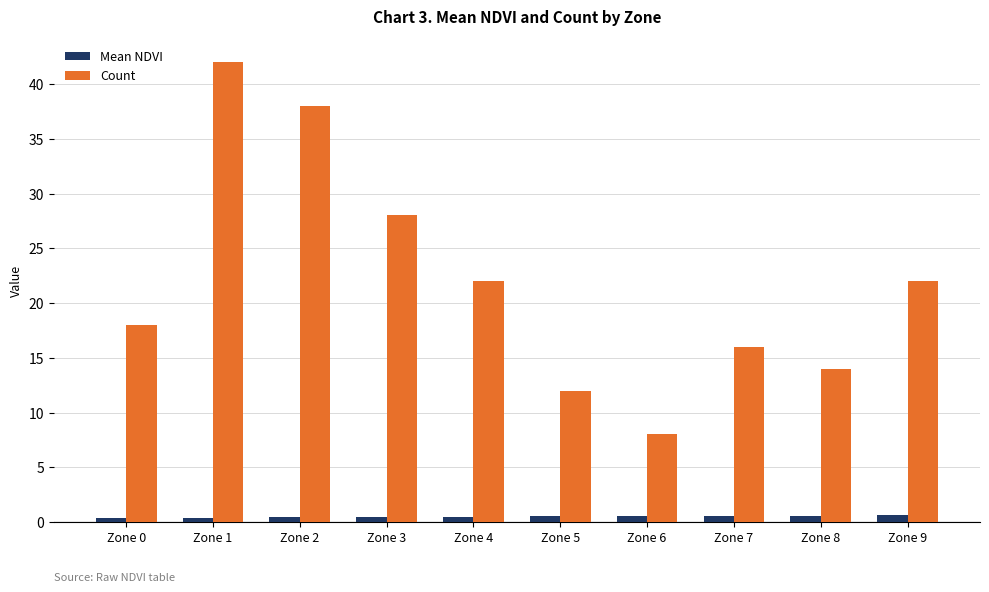

Rank the series by their maximum value, from highest to lowest.

Count, Mean NDVI